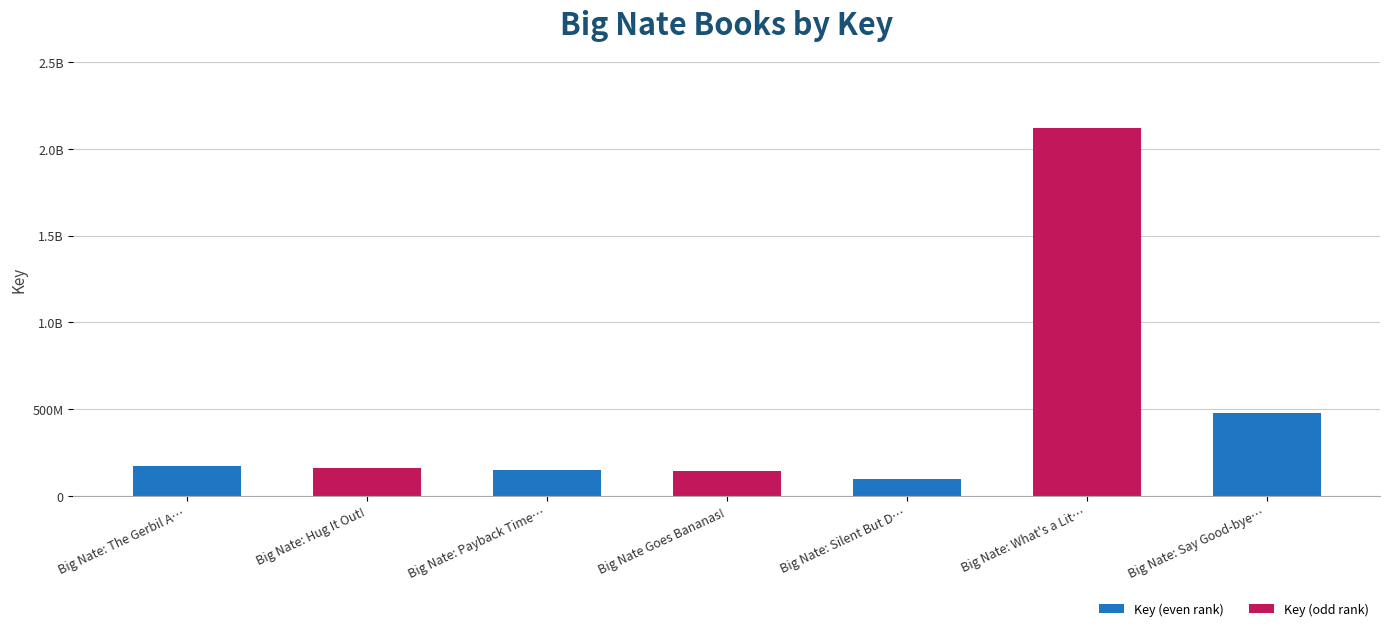

What is the label of the 3rd bar from the right?

Big Nate: Silent But D…